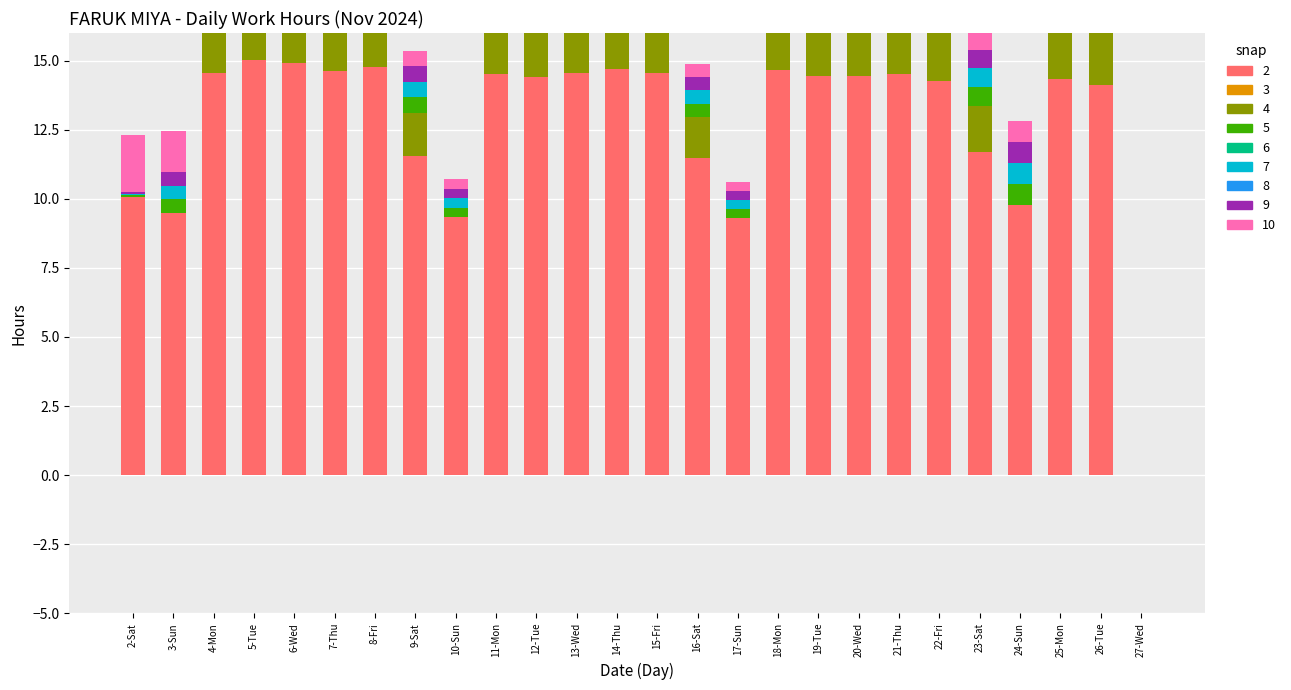

Where does the 10 series first go above 1?

2-Sat